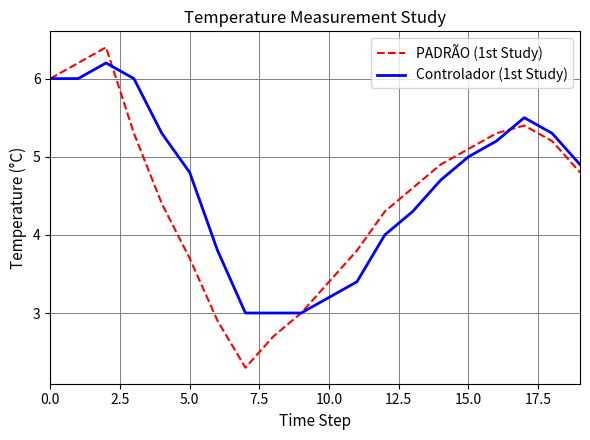

What is the highest value of the PADRÃO (1st Study) series?

6.4